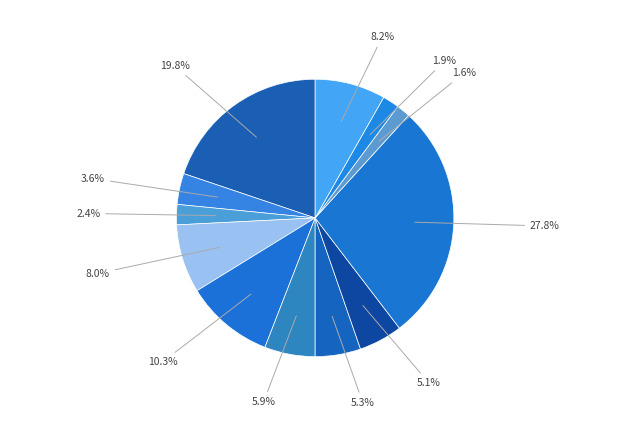

How many slices are in this pie chart?

12